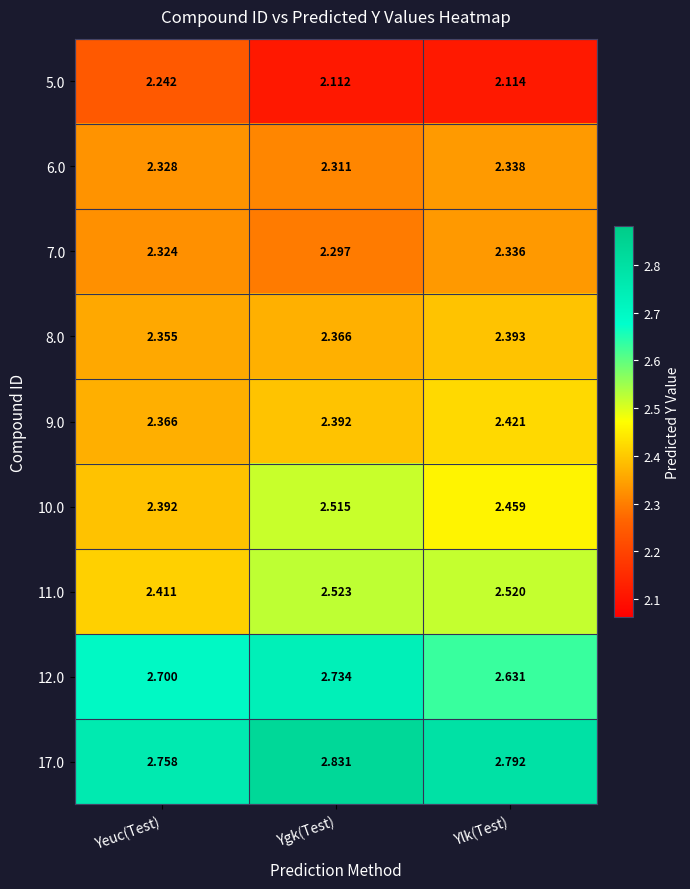

What is the spread (max minus min) of values at Ylk(Test)?

0.7